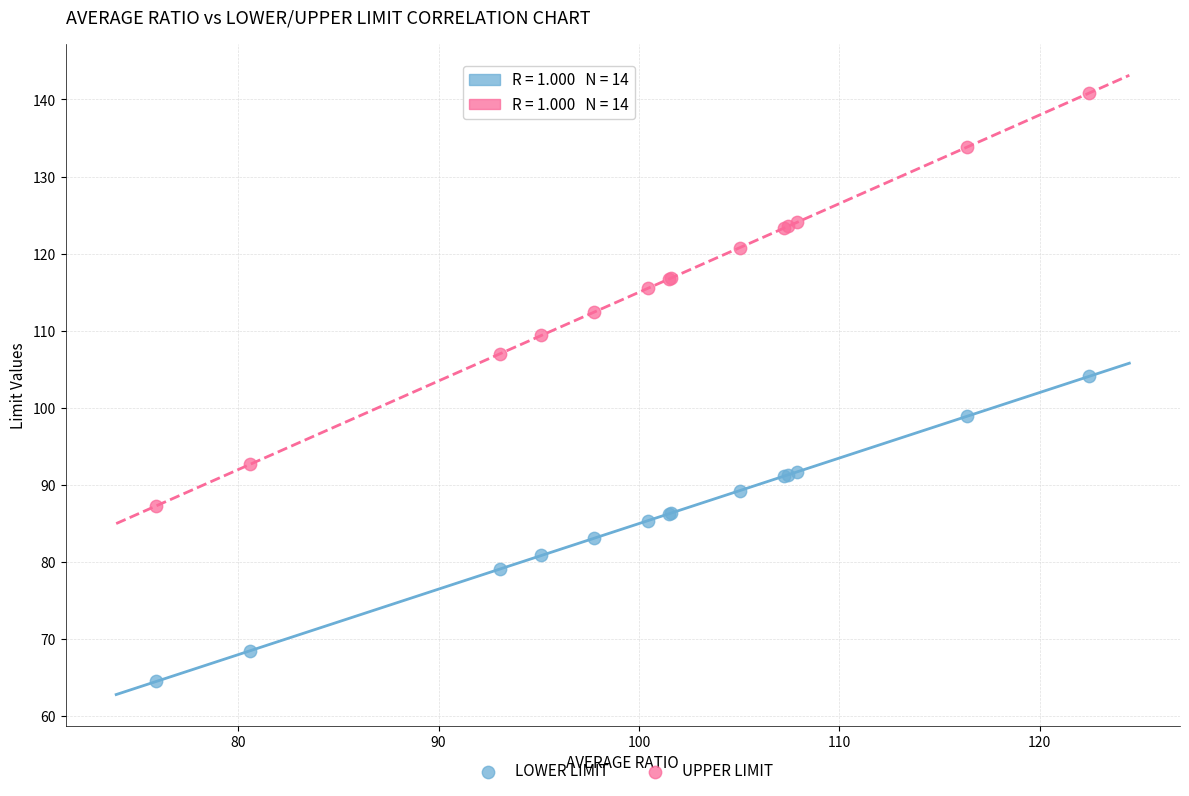

What are all the series names shown in the legend?

LOWER LIMIT, UPPER LIMIT